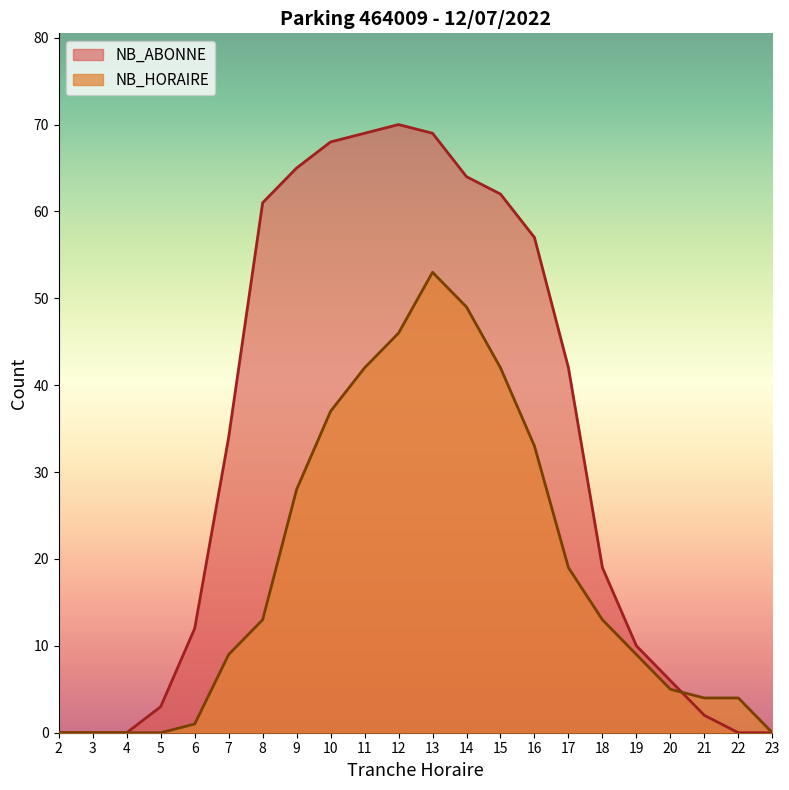

Which label corresponds to the largest value in the chart?

12